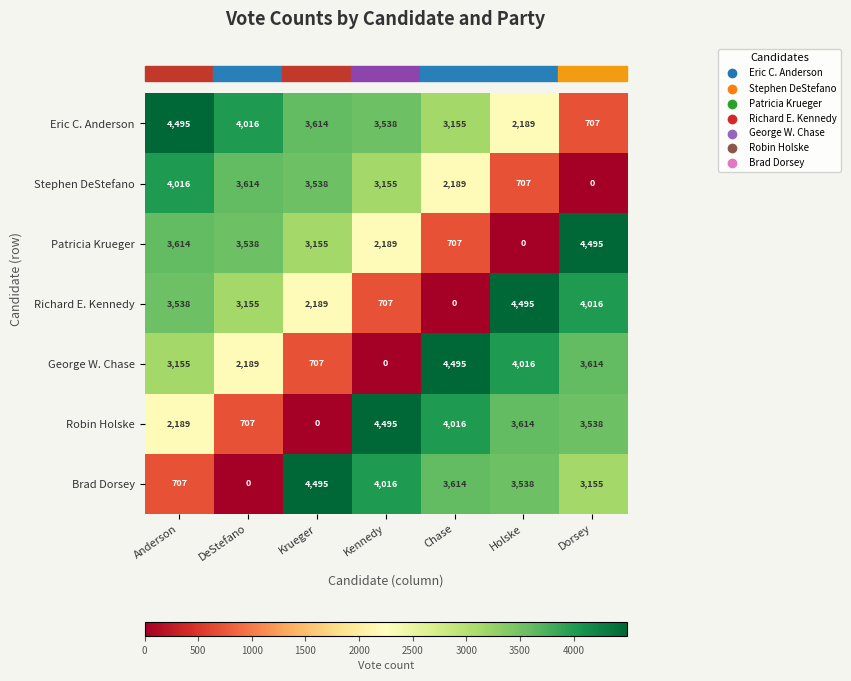

At which label does George W. Chase reach its peak?

Chase